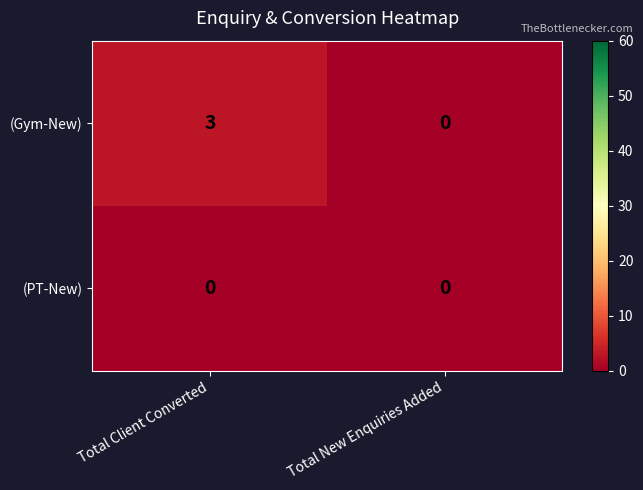

What is the difference between the (Gym-New) values at Total Client Converted and Total New Enquiries Added?

3